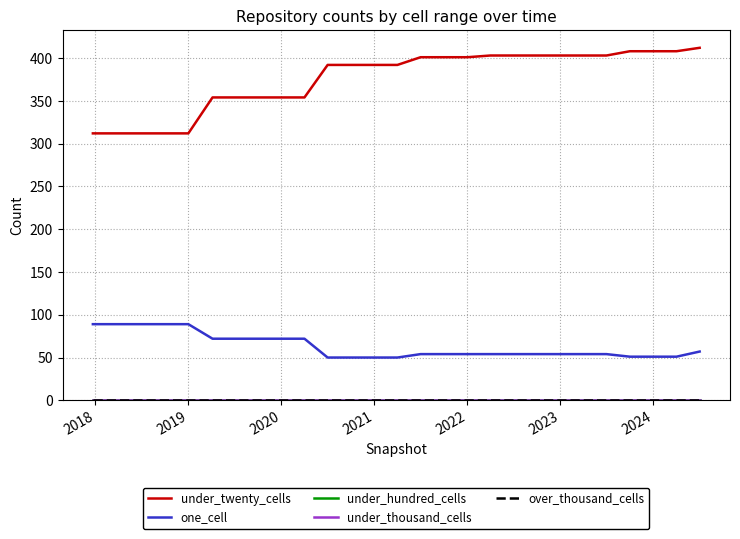

Reading left to right, what are all the values shown in this chart?

under_twenty_cells: 312	312	312	312	312	354	354	354	354	354	392	392	392	392	401	401	401	403	403	403	403	403	403	408	408	408	412
one_cell: 89	89	89	89	89	72	72	72	72	72	50	50	50	50	54	54	54	54	54	54	54	54	54	51	51	51	57
under_hundred_cells: 0	0	0	0	0	0	0	0	0	0	0	0	0	0	0	0	0	0	0	0	0	0	0	0	0	0	0
under_thousand_cells: 0	0	0	0	0	0	0	0	0	0	0	0	0	0	0	0	0	0	0	0	0	0	0	0	0	0	0
over_thousand_cells: 0	0	0	0	0	0	0	0	0	0	0	0	0	0	0	0	0	0	0	0	0	0	0	0	0	0	0